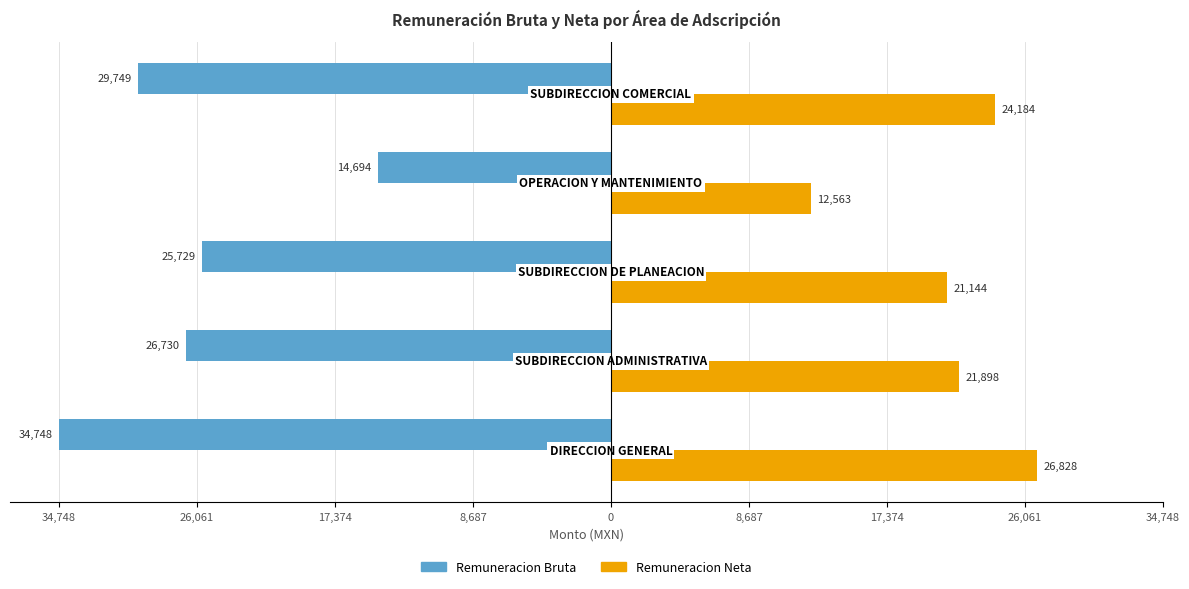

What are all the series names shown in the legend?

Remuneracion Bruta, Remuneracion Neta